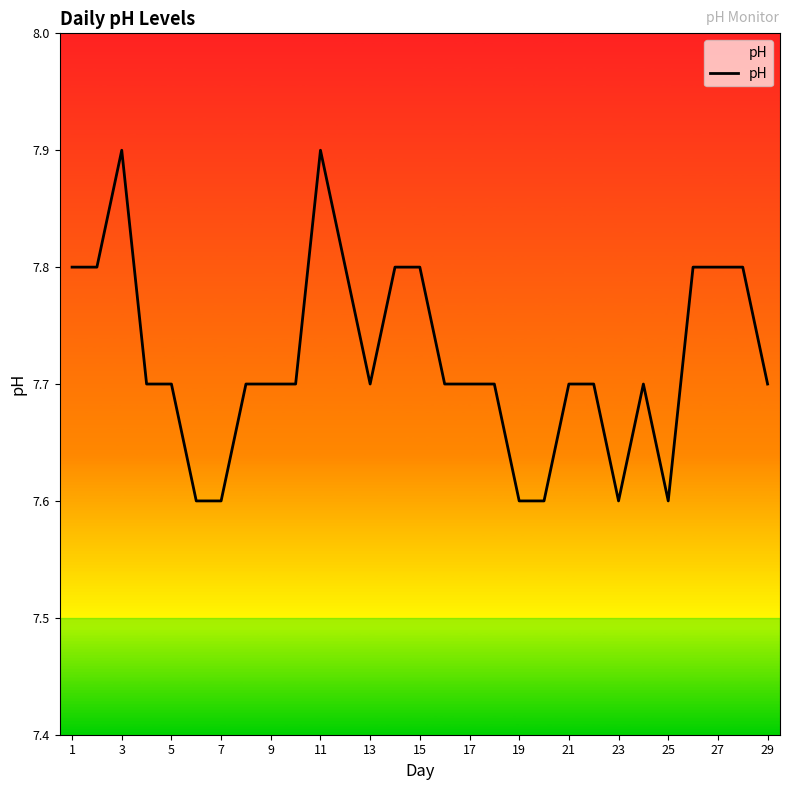

What is the difference between the second highest and second lowest values?

0.3